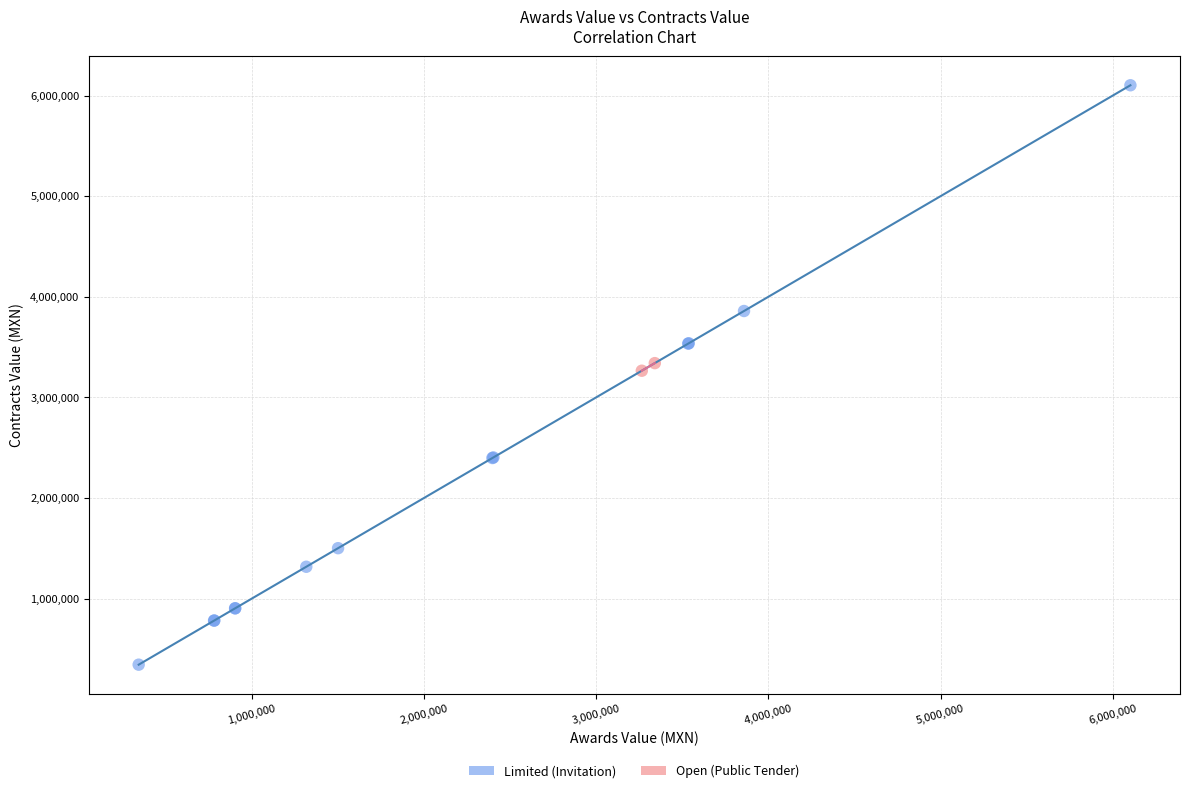

What are all the series names shown in the legend?

Limited (Invitation), Open (Public Tender)